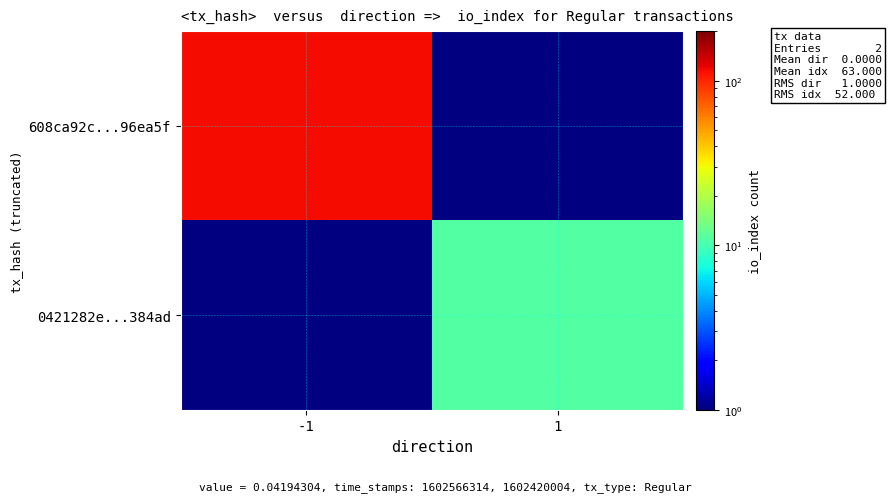

Which series has the widest spread of values?

608ca92c...96ea5f